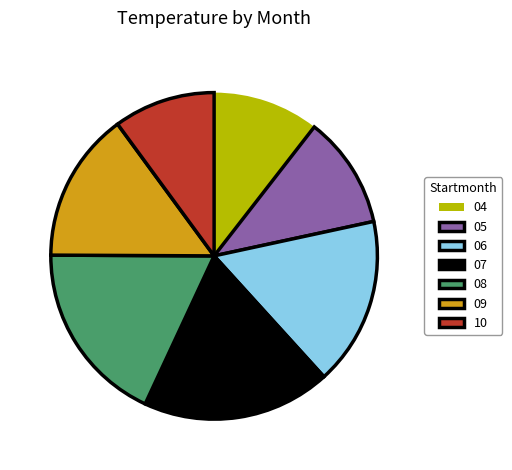

Do 09 and 04 together represent more than half of the pie?

No